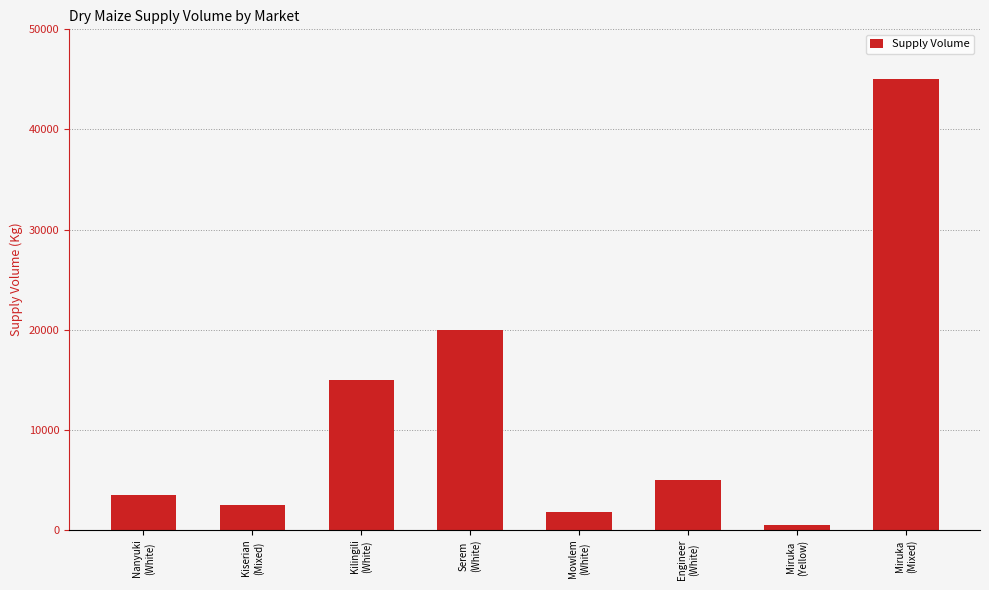

Count the number of categories in the chart.

8